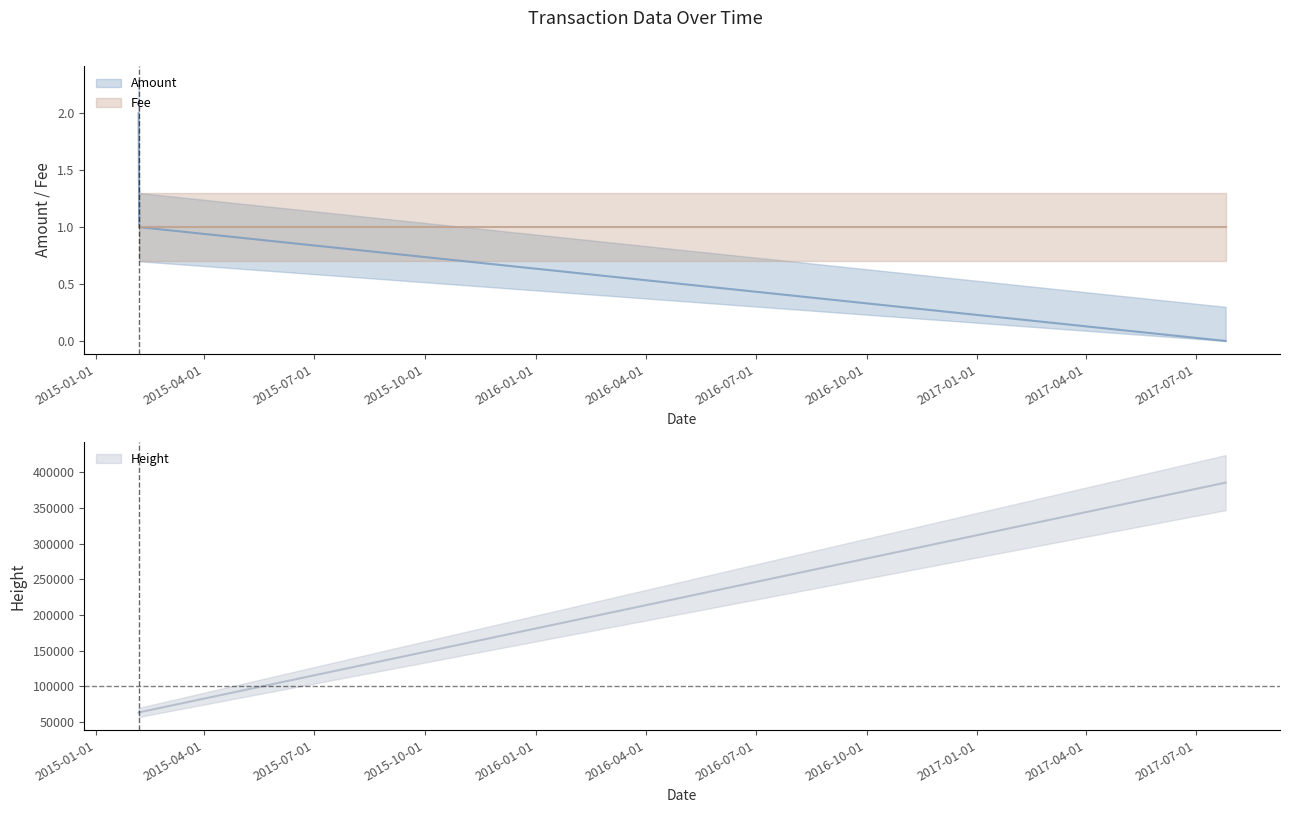

How many data points in Amount are above 1?

1